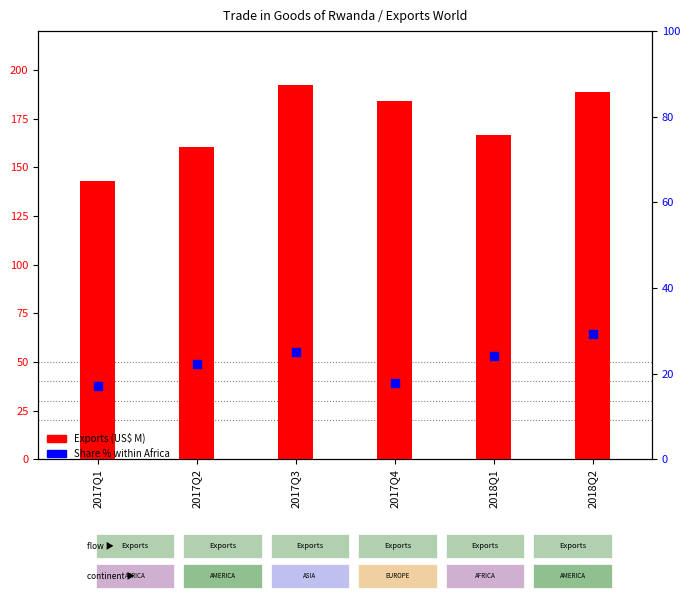

Which series contains the highest Y value?

Exports (US$ M)